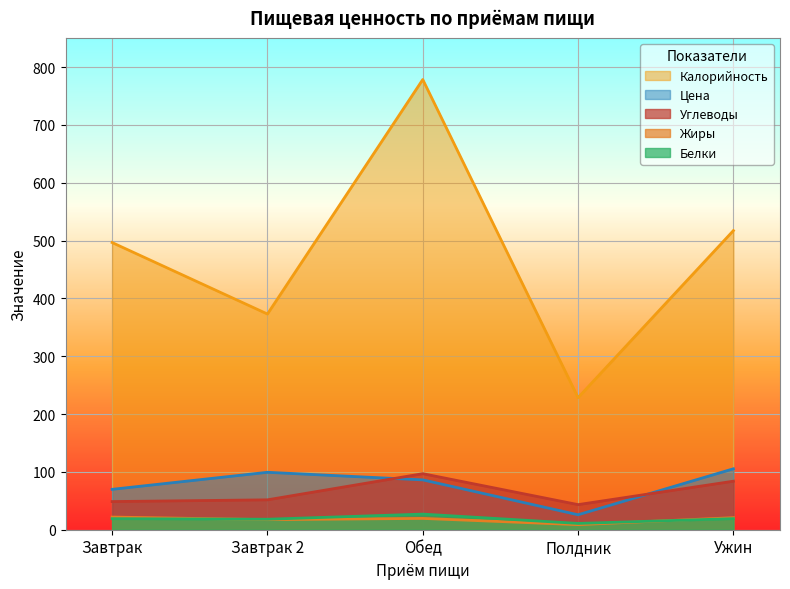

What are all the series names shown in the legend?

Калорийность, Цена, Углеводы, Жиры, Белки